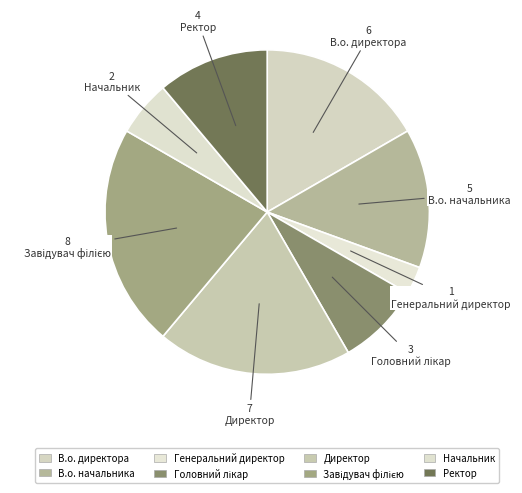

Which category has the biggest portion of the pie?

Завідувач філією